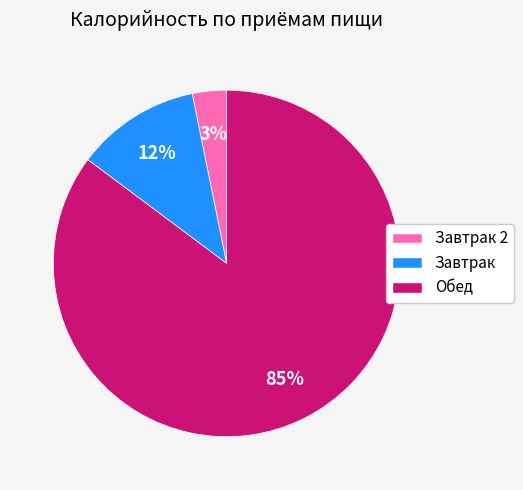

Is there any slice that represents more than half of the pie?

Yes